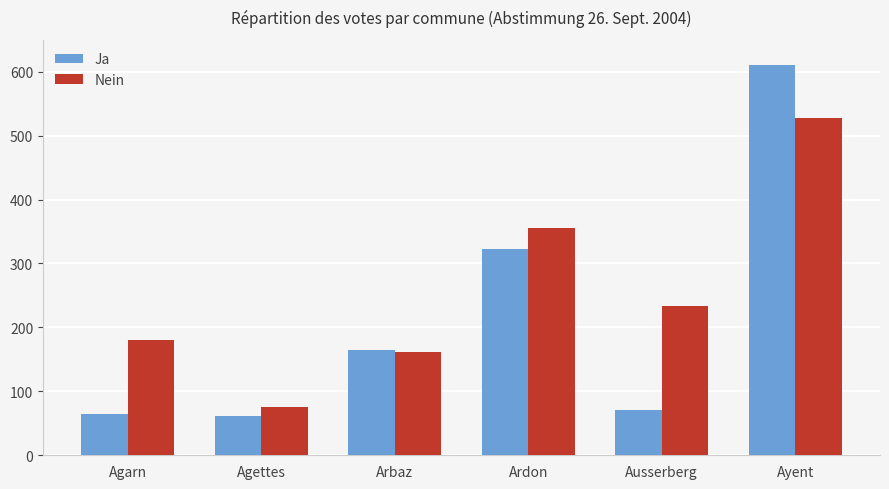

List the series in order of their overall mean, lowest first.

Ja, Nein